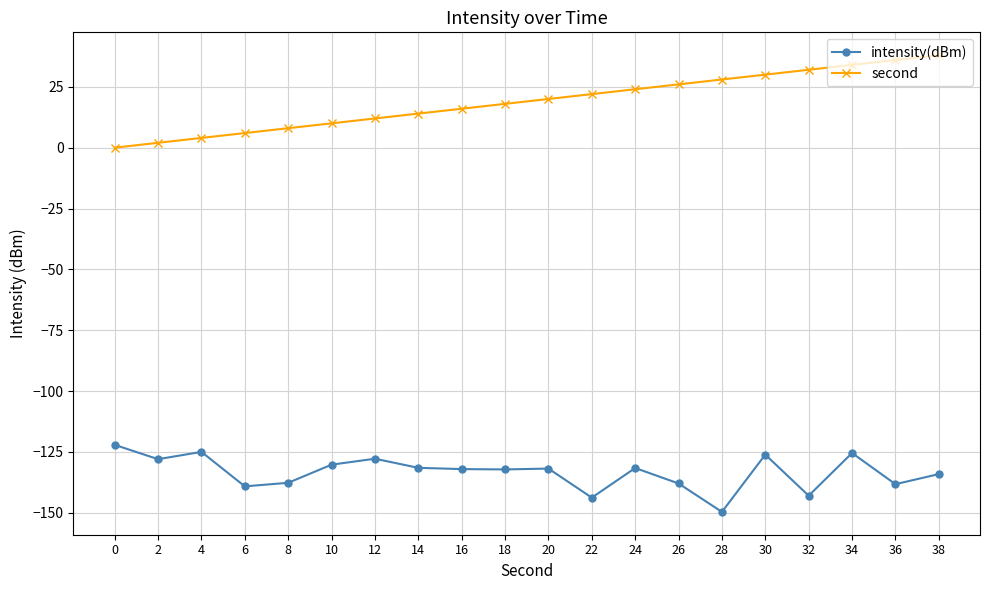

Which series has the largest total across all categories?

second